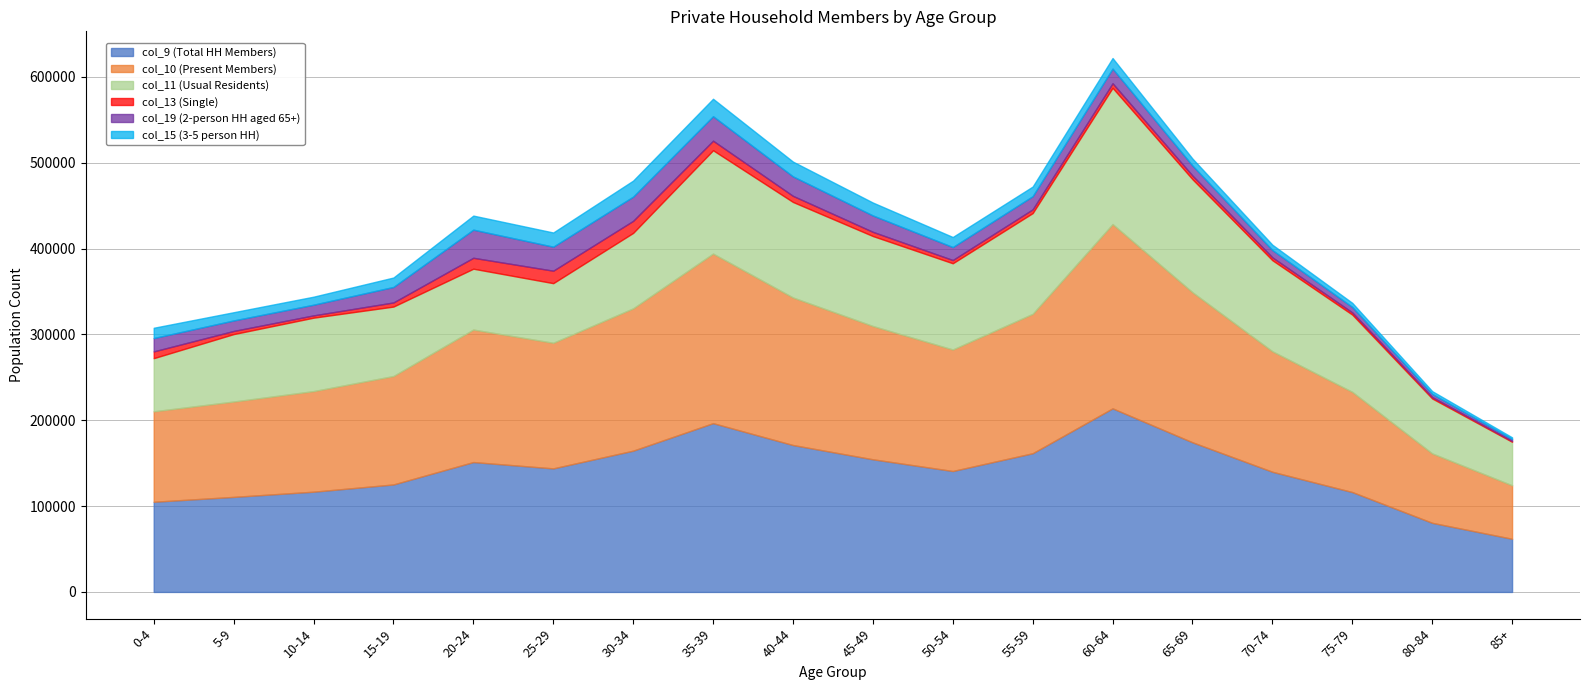

What is the label of the 1st point from the right?

85+